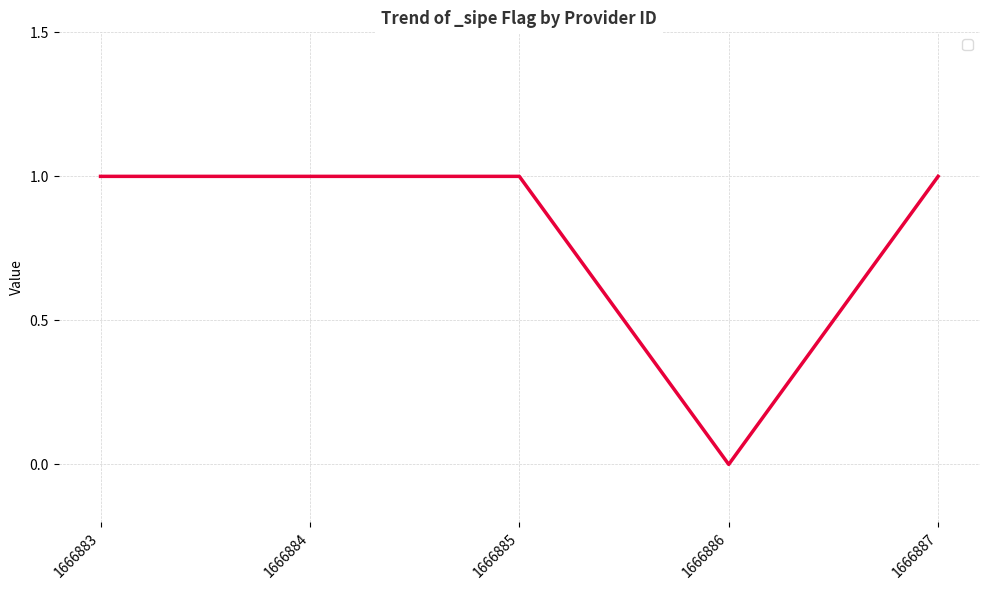

What is the greatest value displayed?

1